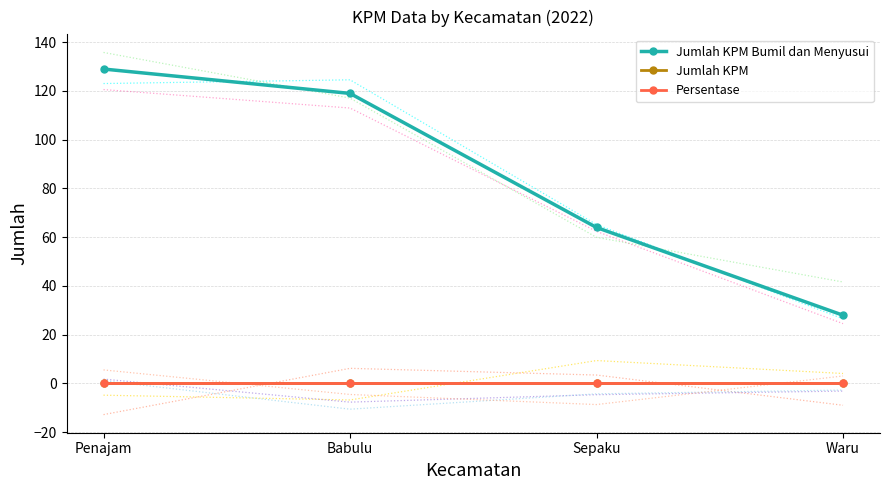

Does the chart have visible grid lines?

Yes